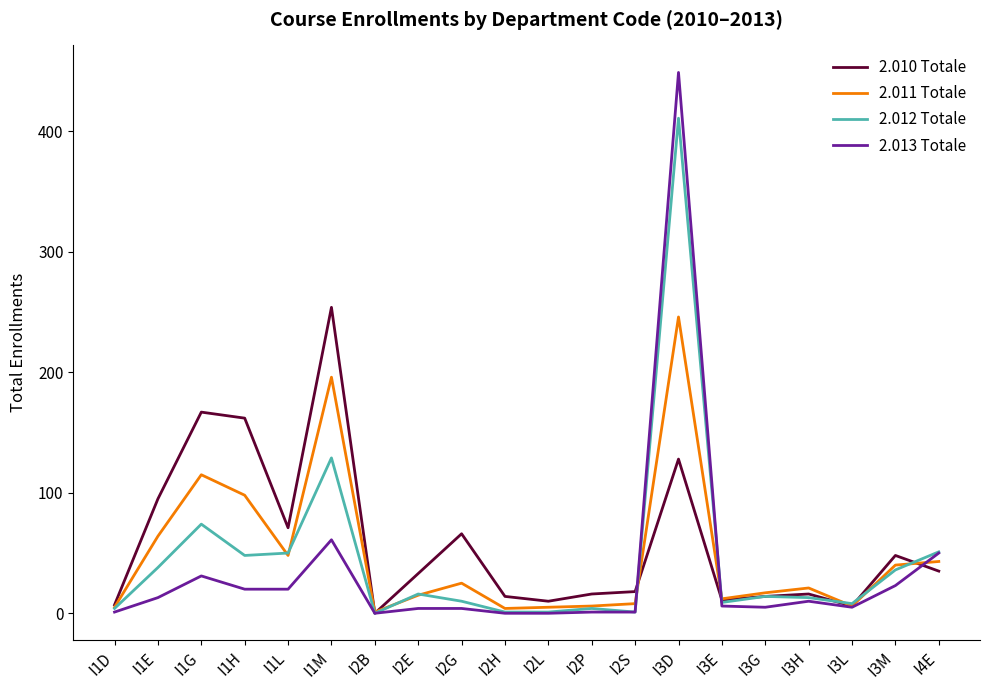

What value does the 2.013 Totale series have at I1M, to the nearest 50?

50